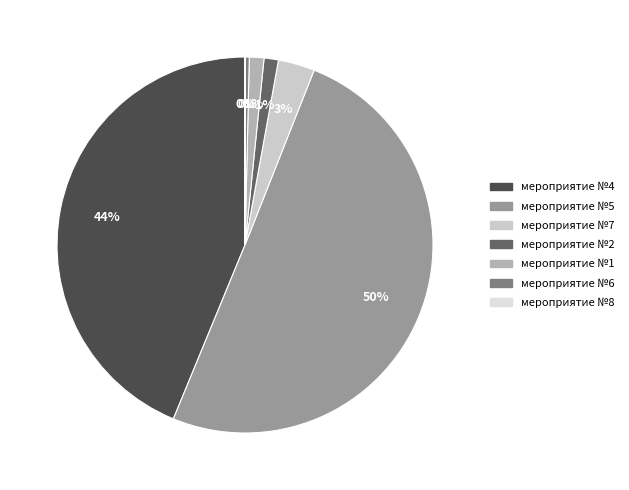

To the nearest percent, what portion does мероприятие №2 represent?

1%